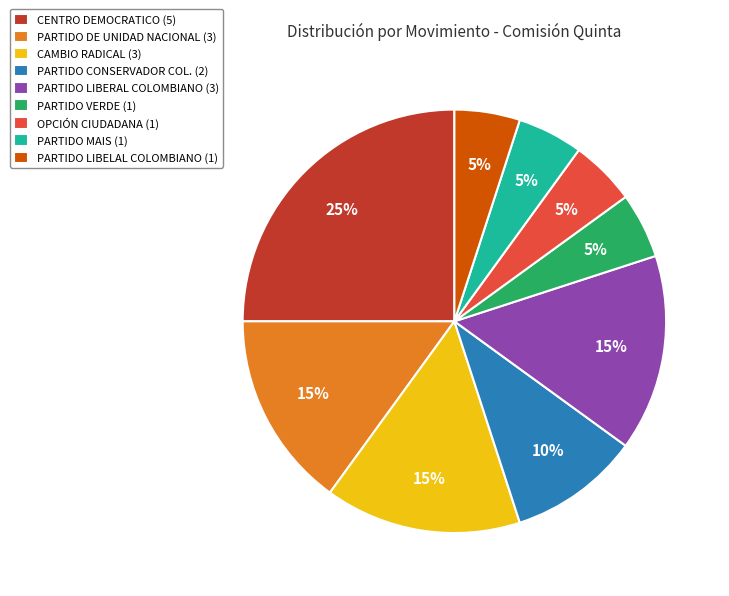

To the nearest percent, what percentage of the pie is CENTRO DEMOCRATICO (5)?

25%